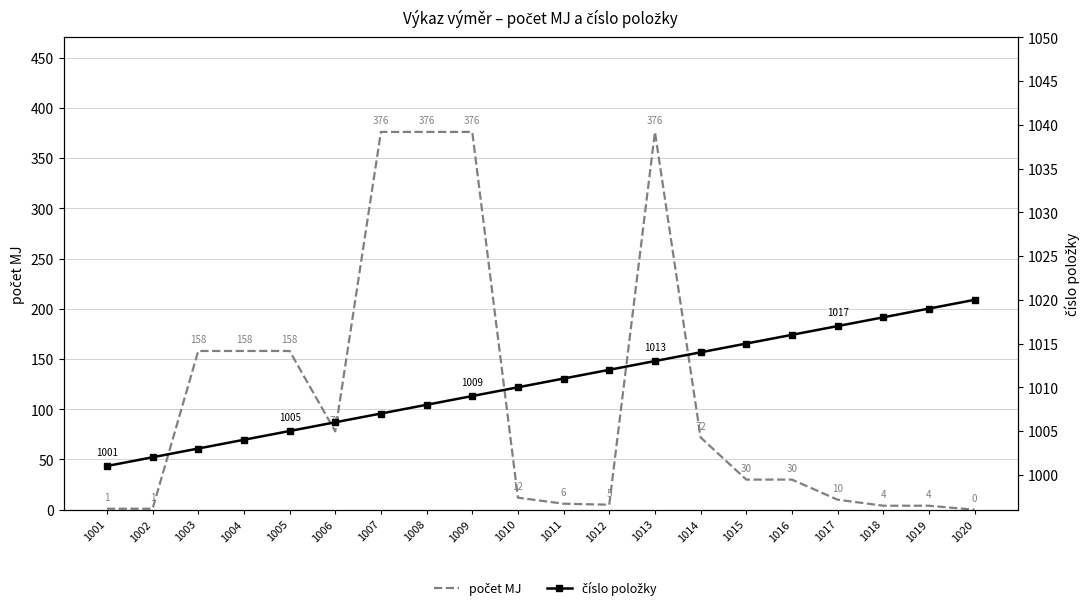

The počet MJ series shows 2 at 1018. True or false?

False